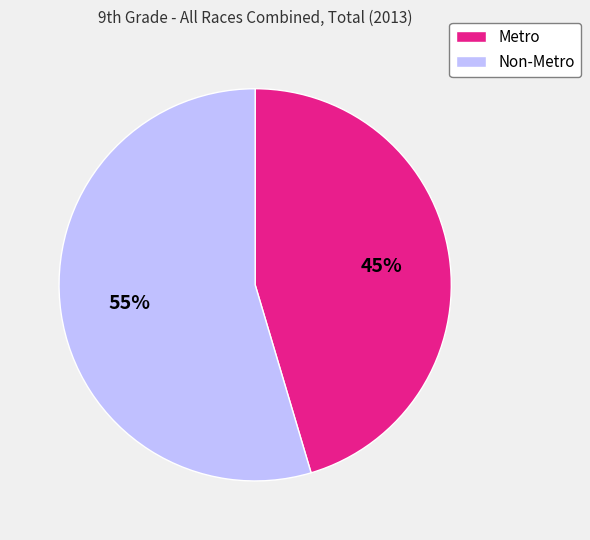

Which slice is the smallest?

Metro